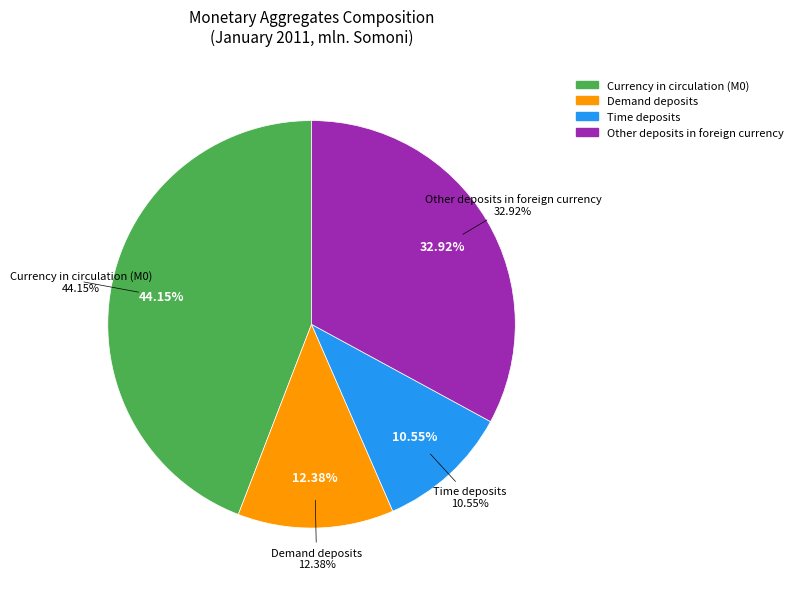

Does Securities other than shares account for over 50% of the chart?

No